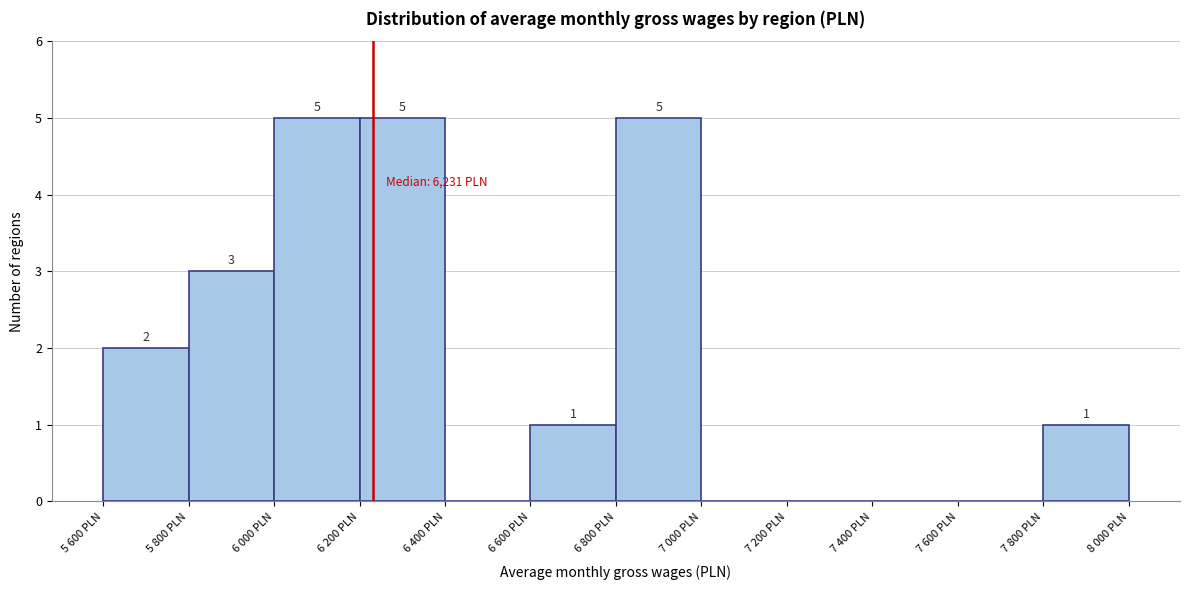

Reading right to left, extract all data points from this chart.

7 800 PLN=1	7 600 PLN=0	7 400 PLN=0	7 200 PLN=0	7 000 PLN=0	6 800 PLN=5	6 600 PLN=1	6 400 PLN=0	6 200 PLN=5	6 000 PLN=5	5 800 PLN=3	5 600 PLN=2